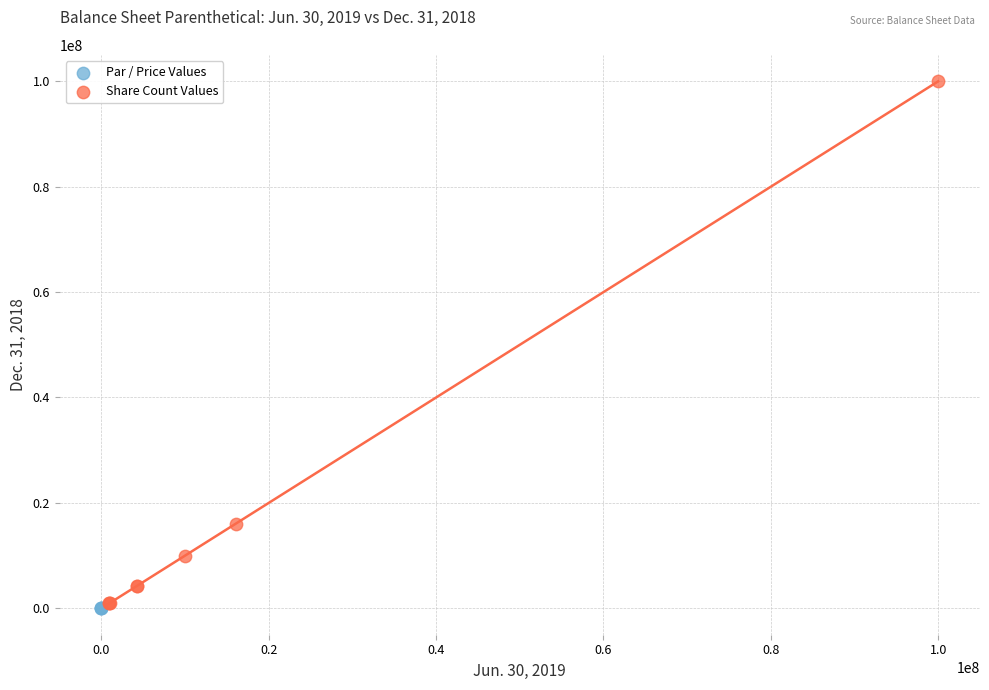

Which series has the widest spread of Y values?

Share Count Values